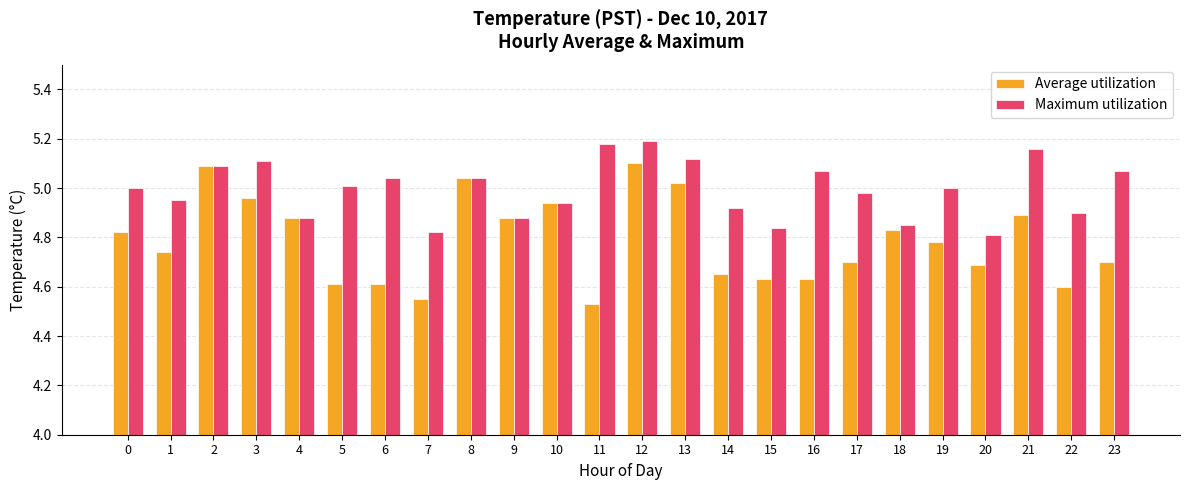

What is the difference between the maximum and minimum values in the Average utilization series?

0.6